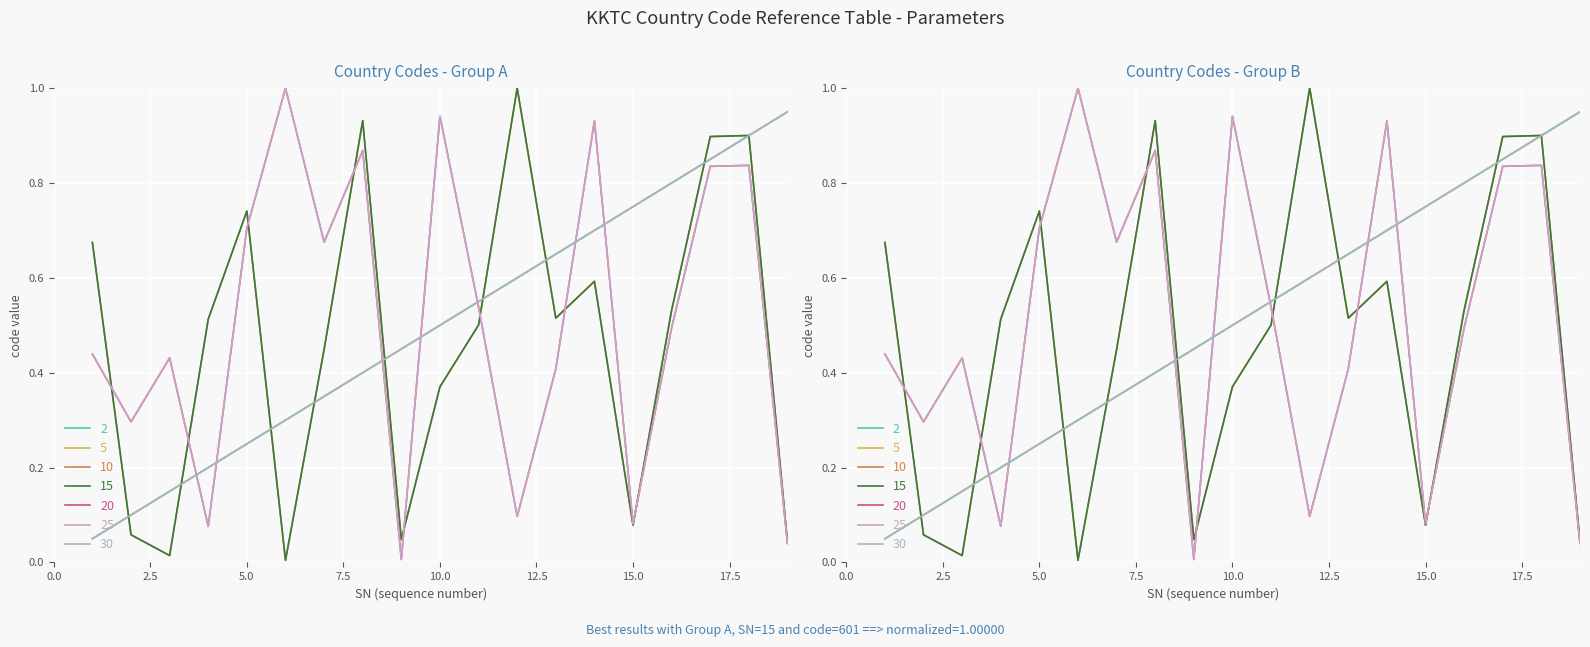

What is the highest value of the 2 series?

1.0